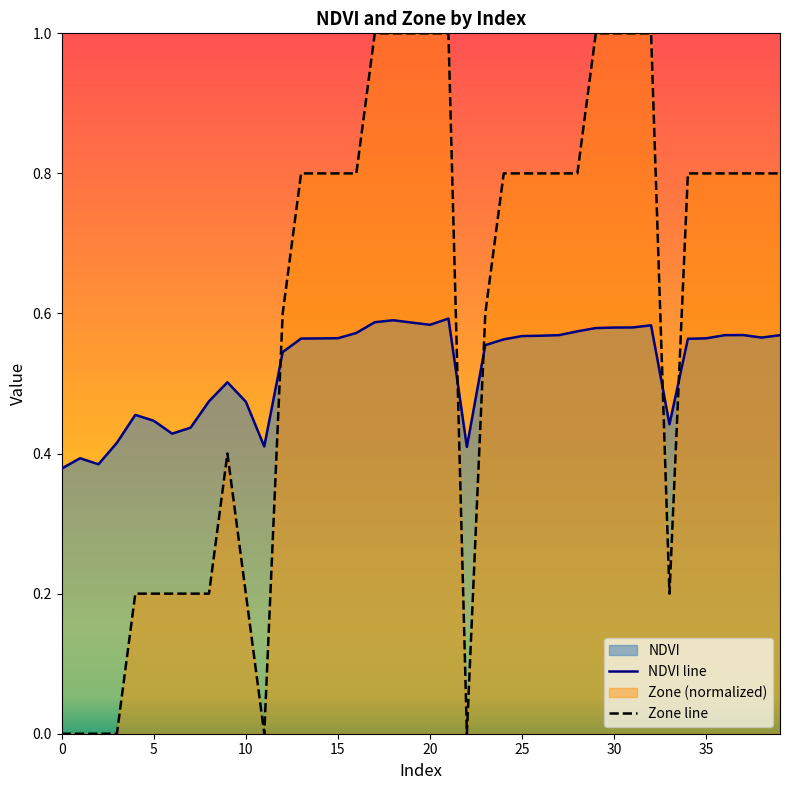

How many distinct data groups are displayed?

2